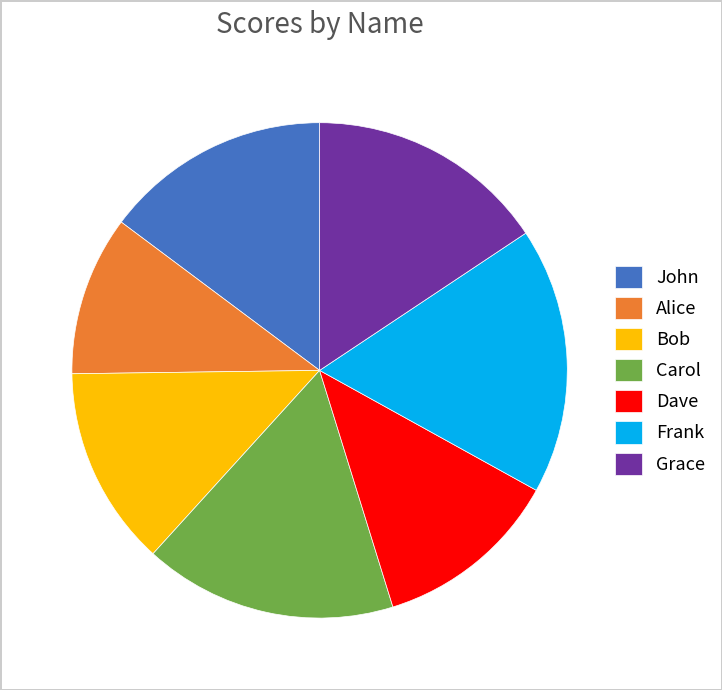

Rank the categories by value from highest to lowest.

Frank, Carol, Grace, John, Bob, Dave, Alice